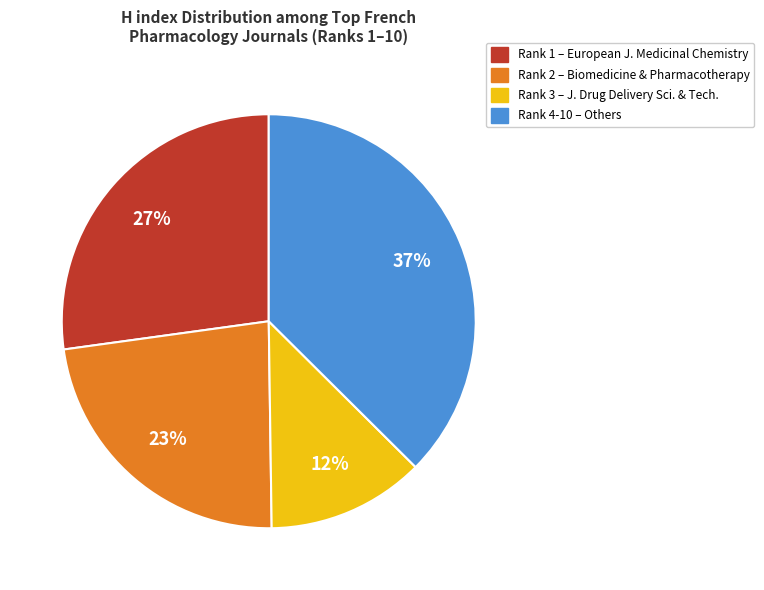

How many slices are in this pie chart?

4